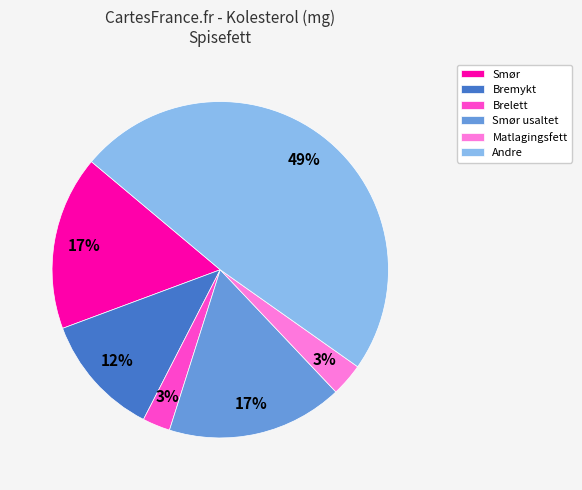

Is it true that Bremykt is 1% of the pie?

False